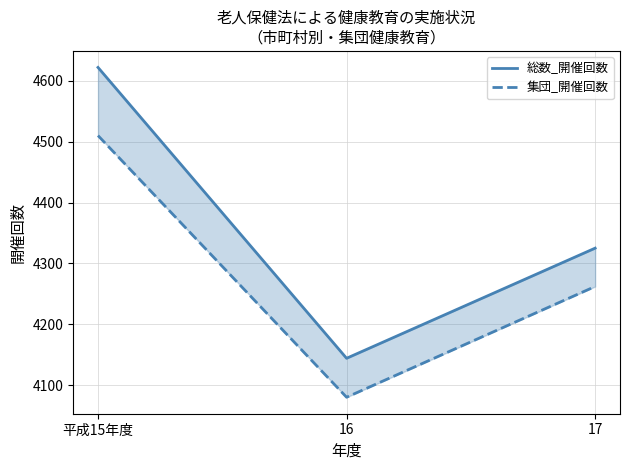

How many lines are shown in the chart?

2